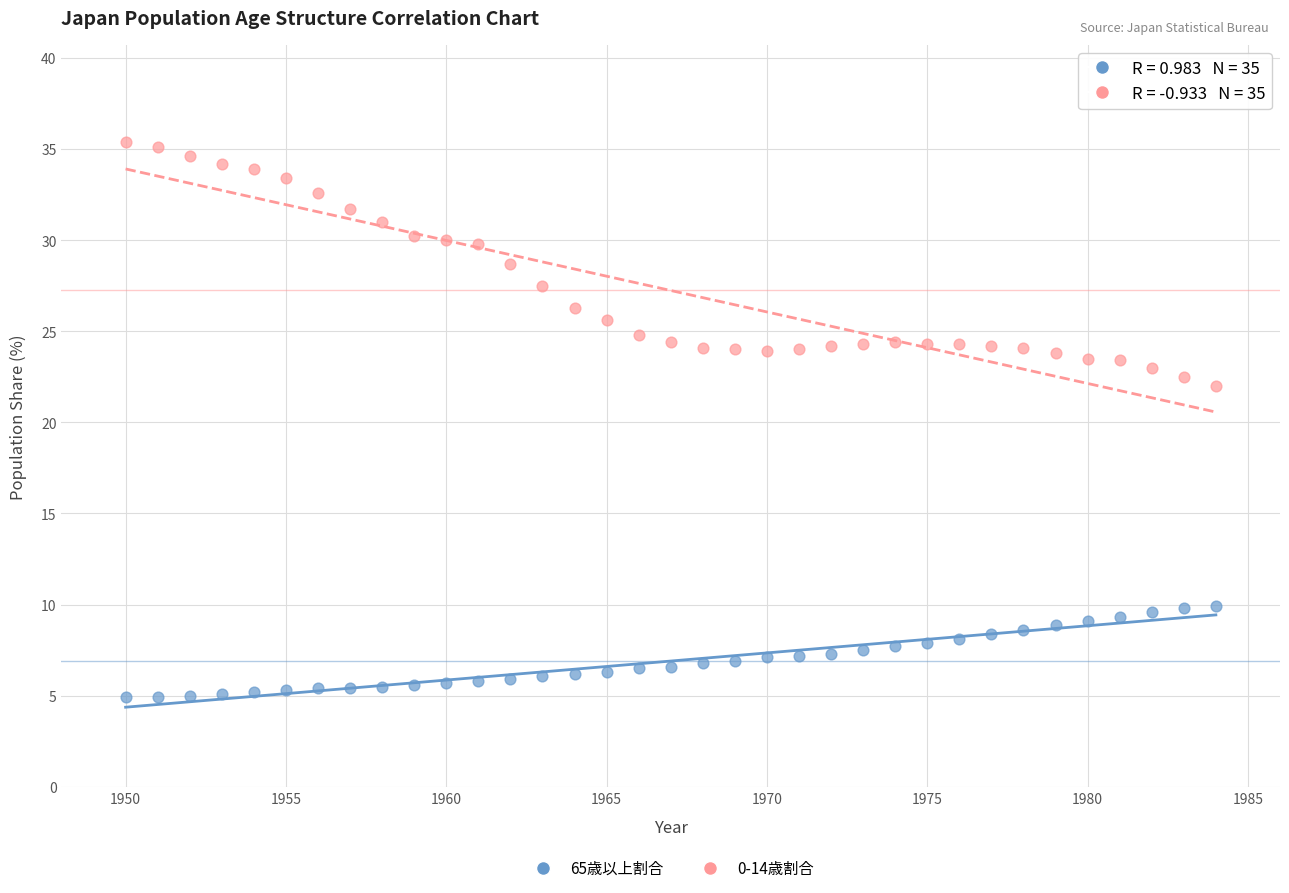

Across all data points, what is the range of Y values (max minus min)?

30.5